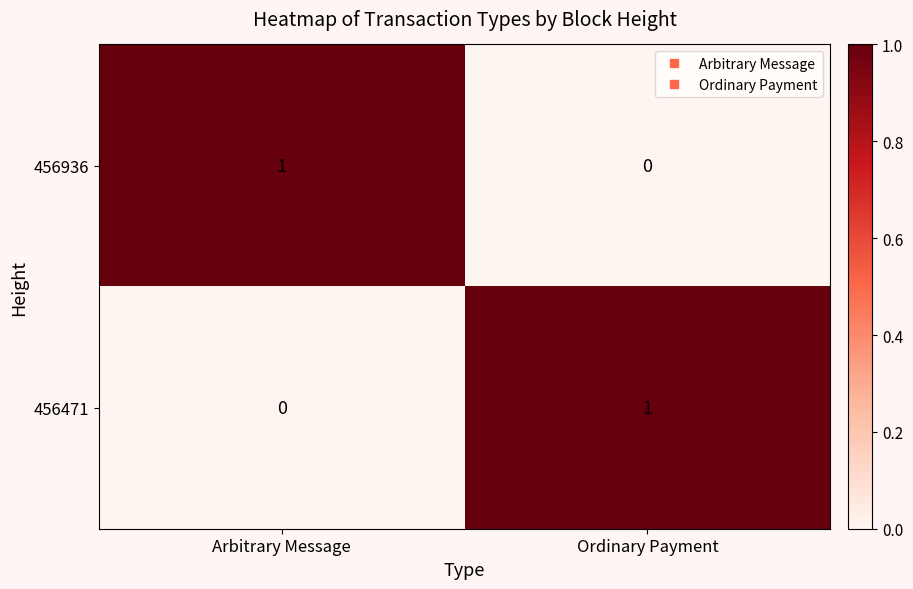

Where is 456471 nearest to the value 0?

Arbitrary Message